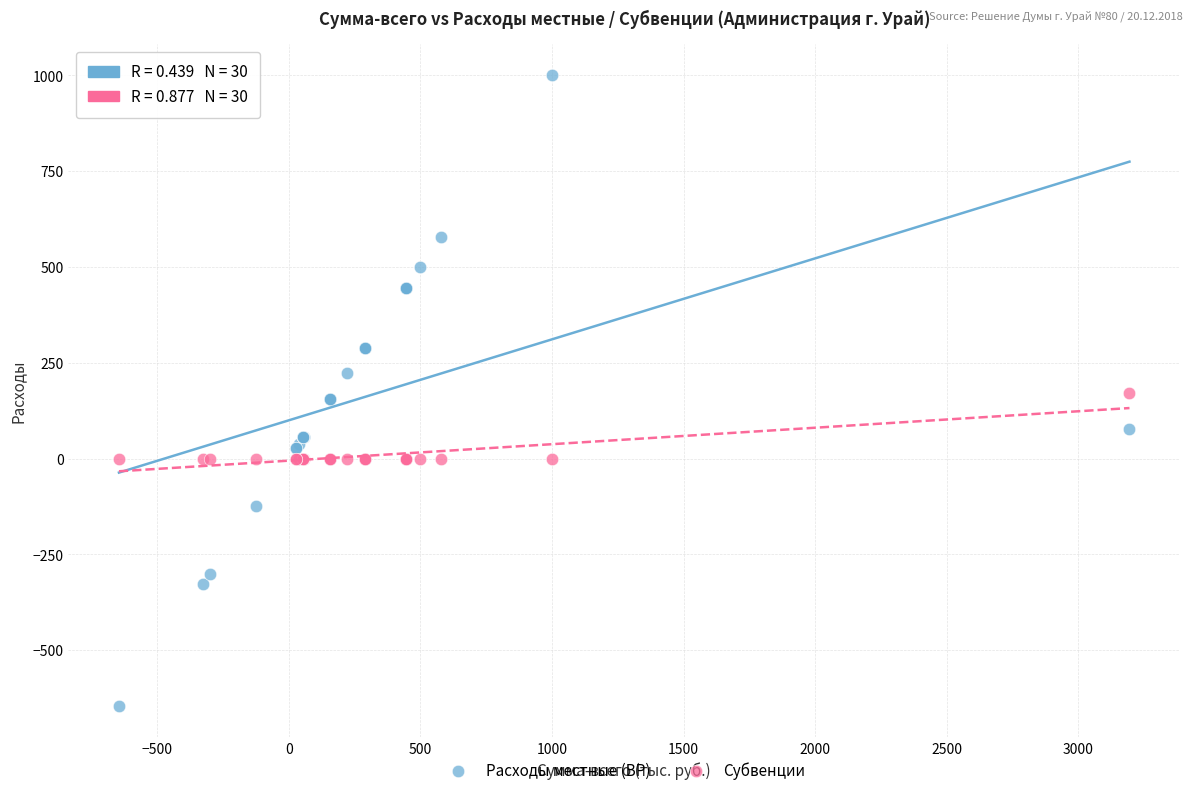

Which series contains the lowest Y value?

Расходы местные (ВР)